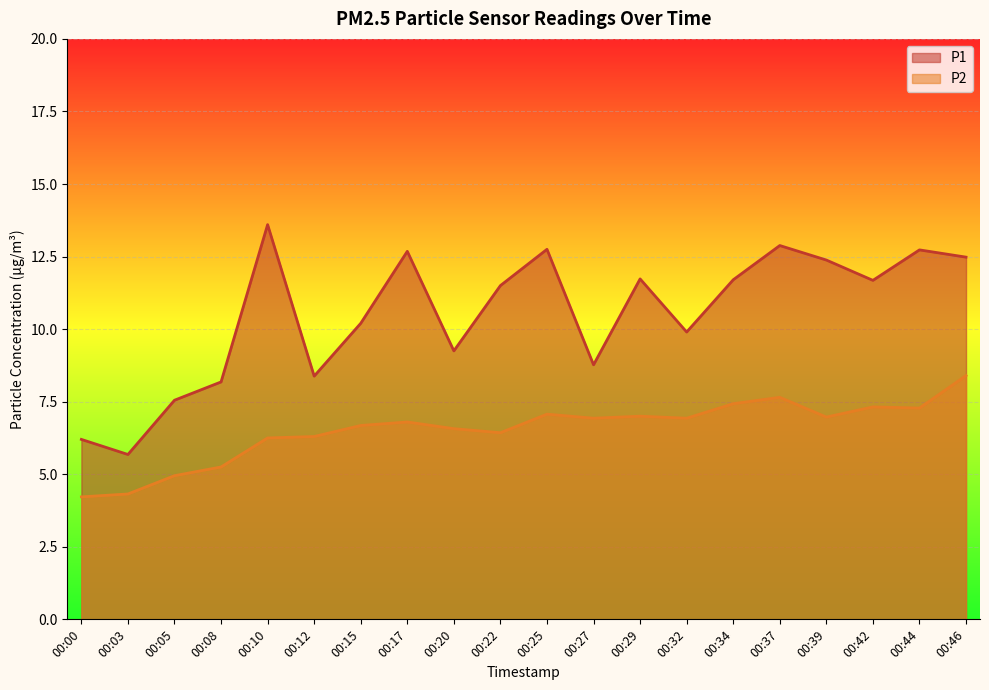

How many lines are shown in the chart?

2